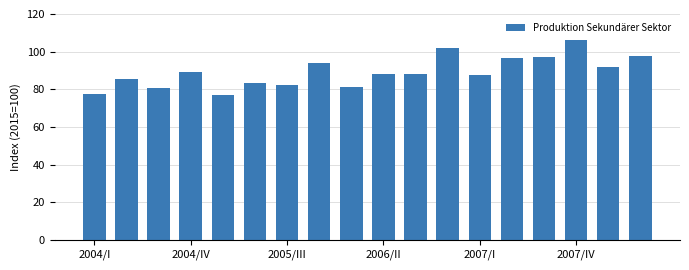

What is the difference between the maximum and minimum values?

29.2